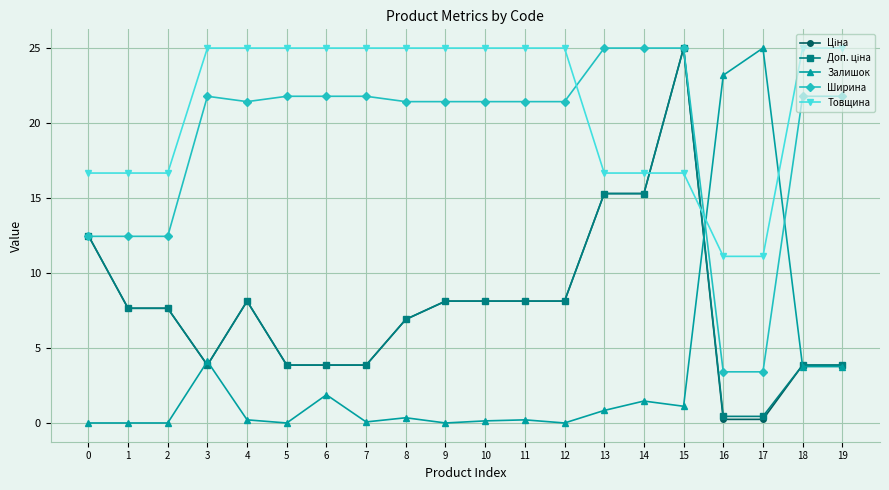

What is the sum of all Товщина values?

422.2